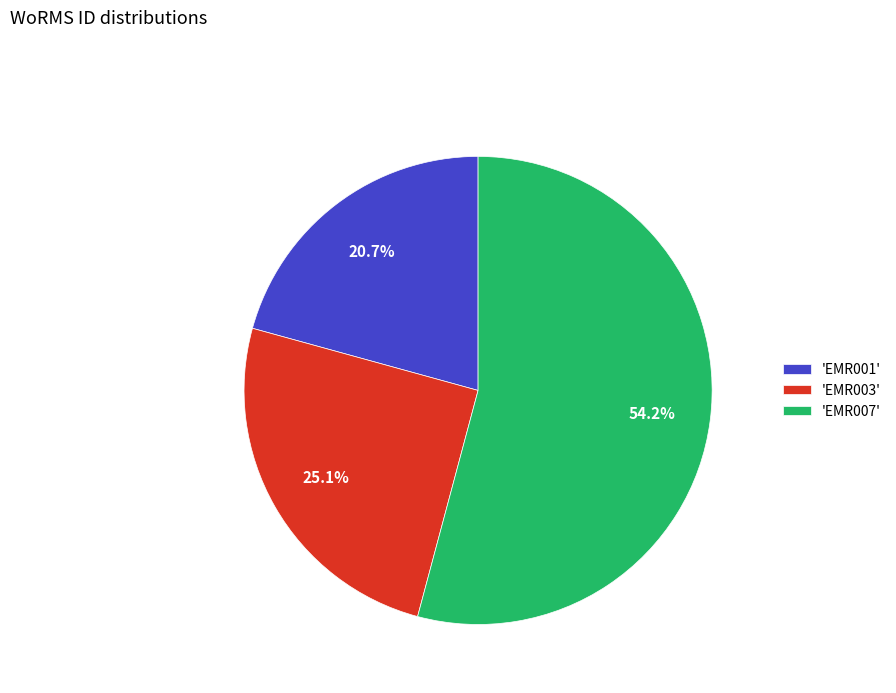

Rank the categories by value from highest to lowest.

'EMR007', 'EMR003', 'EMR001'